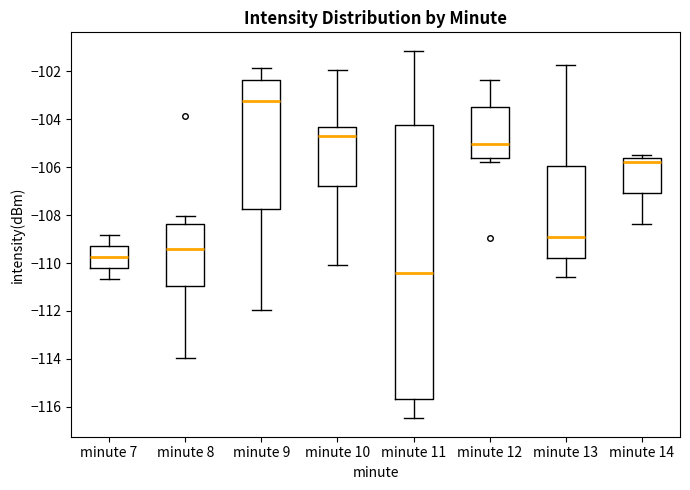

Reading left to right, transcribe this box plot: for each box, give where its median line is, the range the box spans, and where its two whiskers end, as read against the y-axis. The values are not printed on the chart, so give them approximately, as read against the axis.

minute 7: median -109.8, box -110.2 to -109.2, whiskers -110.6 to -108.8
minute 8: median -109.4, box -111.0 to -108.4, whiskers -114.0 to -108.0
minute 9: median -103.2, box -107.8 to -102.4, whiskers -112.0 to -101.8
minute 10: median -104.6, box -106.8 to -104.4, whiskers -110.0 to -102.0
minute 11: median -110.4, box -115.6 to -104.2, whiskers -116.4 to -101.2
minute 12: median -105.0, box -105.6 to -103.4, whiskers -105.8 to -102.4
minute 13: median -109.0, box -109.8 to -106.0, whiskers -110.6 to -101.8
minute 14: median -105.8, box -107.0 to -105.6, whiskers -108.4 to -105.4